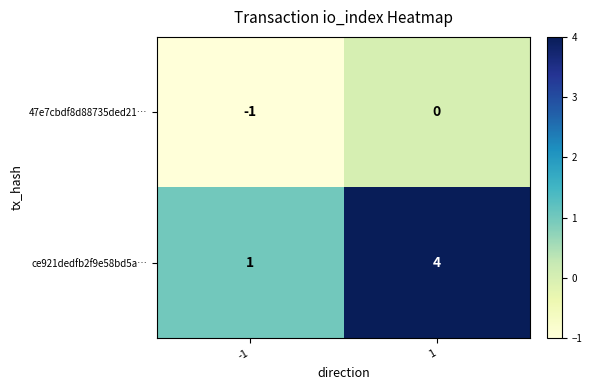

What is the difference between the ce921dedfb2f9e58bd5a… values at 1 and -1?

3